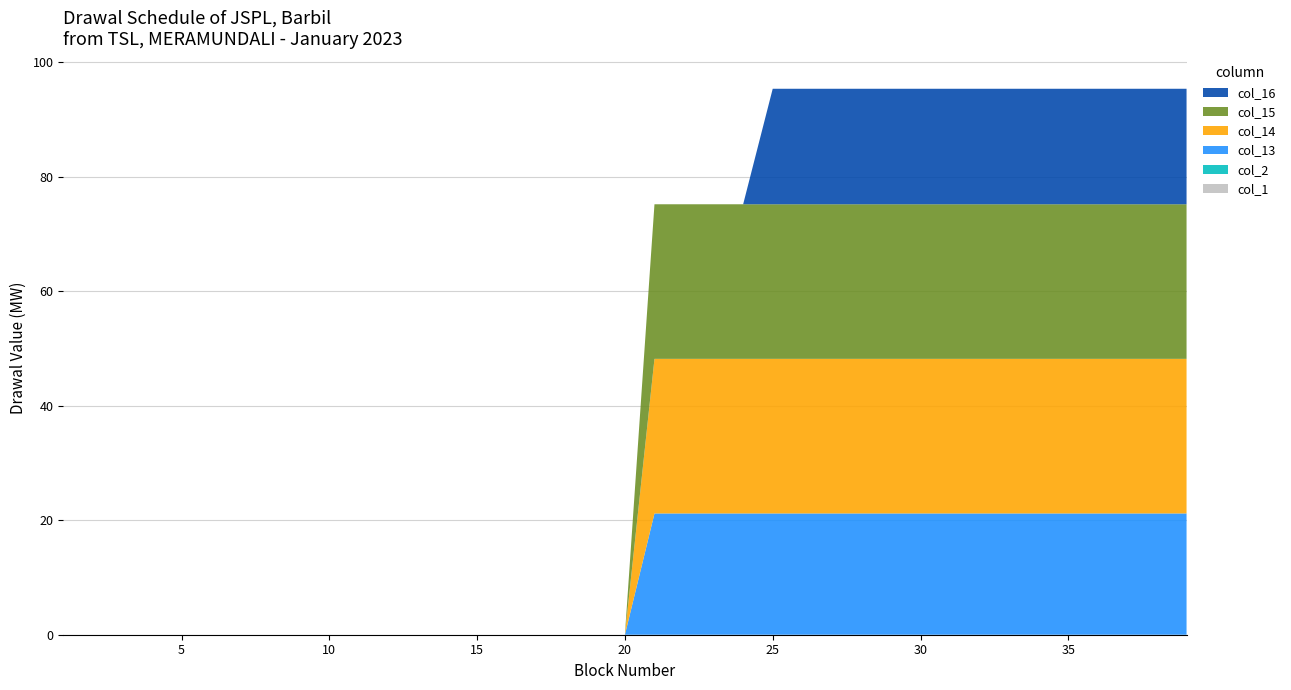

Reading left to right, extract all data points from this chart.

col_1: 0.0	0.0	0.0	0.0	0.0	0.0	0.0	0.0	0.0	0.0	0.0	0.0	0.0	0.0	0.0	0.0	0.0	0.0	0.0	0.0	0.0	0.0	0.0	0.0	0.0	0.0	0.0	0.0	0.0	0.0	0.0	0.0	0.0	0.0	0.0	0.0	0.0	0.0	0.0
col_2: 0.0	0.0	0.0	0.0	0.0	0.0	0.0	0.0	0.0	0.0	0.0	0.0	0.0	0.0	0.0	0.0	0.0	0.0	0.0	0.0	0.0	0.0	0.0	0.0	0.0	0.0	0.0	0.0	0.0	0.0	0.0	0.0	0.0	0.0	0.0	0.0	0.0	0.0	0.0
col_13: 0.0	0.0	0.0	0.0	0.0	0.0	0.0	0.0	0.0	0.0	0.0	0.0	0.0	0.0	0.0	0.0	0.0	0.0	0.0	0.0	21.2	21.2	21.2	21.2	21.2	21.2	21.2	21.2	21.2	21.2	21.2	21.2	21.2	21.2	21.2	21.2	21.2	21.2	21.2
col_14: 0.0	0.0	0.0	0.0	0.0	0.0	0.0	0.0	0.0	0.0	0.0	0.0	0.0	0.0	0.0	0.0	0.0	0.0	0.0	0.0	27.0	27.0	27.0	27.0	27.0	27.0	27.0	27.0	27.0	27.0	27.0	27.0	27.0	27.0	27.0	27.0	27.0	27.0	27.0
col_15: 0.0	0.0	0.0	0.0	0.0	0.0	0.0	0.0	0.0	0.0	0.0	0.0	0.0	0.0	0.0	0.0	0.0	0.0	0.0	0.0	27.0	27.0	27.0	27.0	27.0	27.0	27.0	27.0	27.0	27.0	27.0	27.0	27.0	27.0	27.0	27.0	27.0	27.0	27.0
col_16: 0.0	0.0	0.0	0.0	0.0	0.0	0.0	0.0	0.0	0.0	0.0	0.0	0.0	0.0	0.0	0.0	0.0	0.0	0.0	0.0	0.0	0.0	0.0	0.0	20.2	20.2	20.2	20.2	20.2	20.2	20.2	20.2	20.2	20.2	20.2	20.2	20.2	20.2	20.2